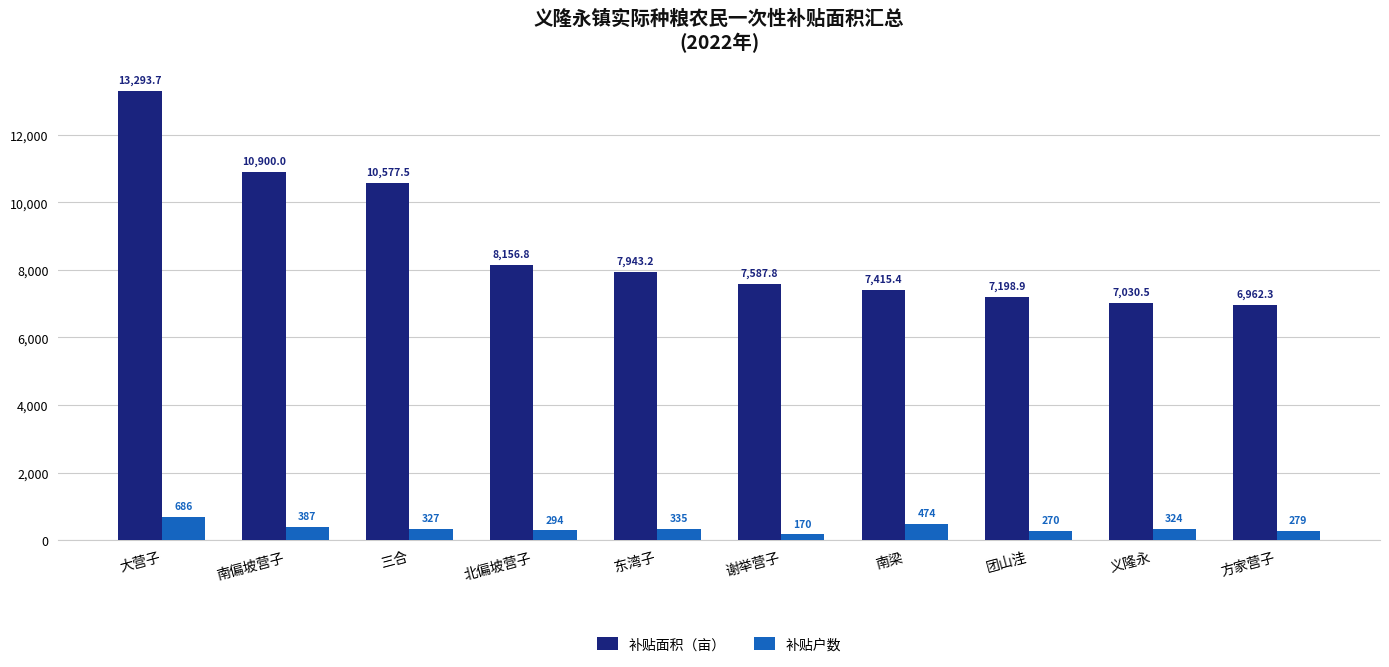

What is the maximum value for 补贴户数?

686.0